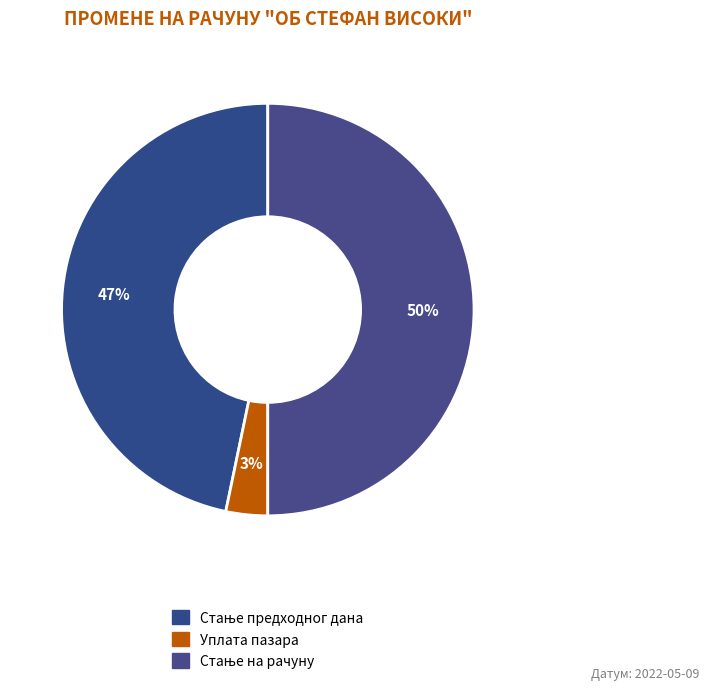

To the nearest percent, what percentage of the pie is Уплата пазара?

3%